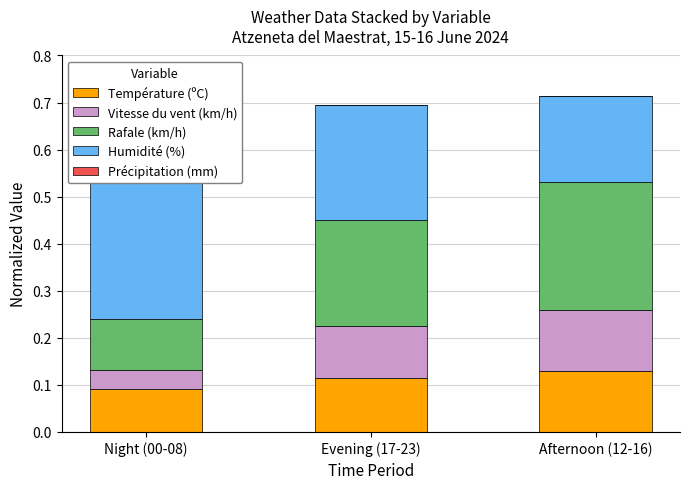

What is the value of the Température (ºC) bar at the 1st from the left?

0.1